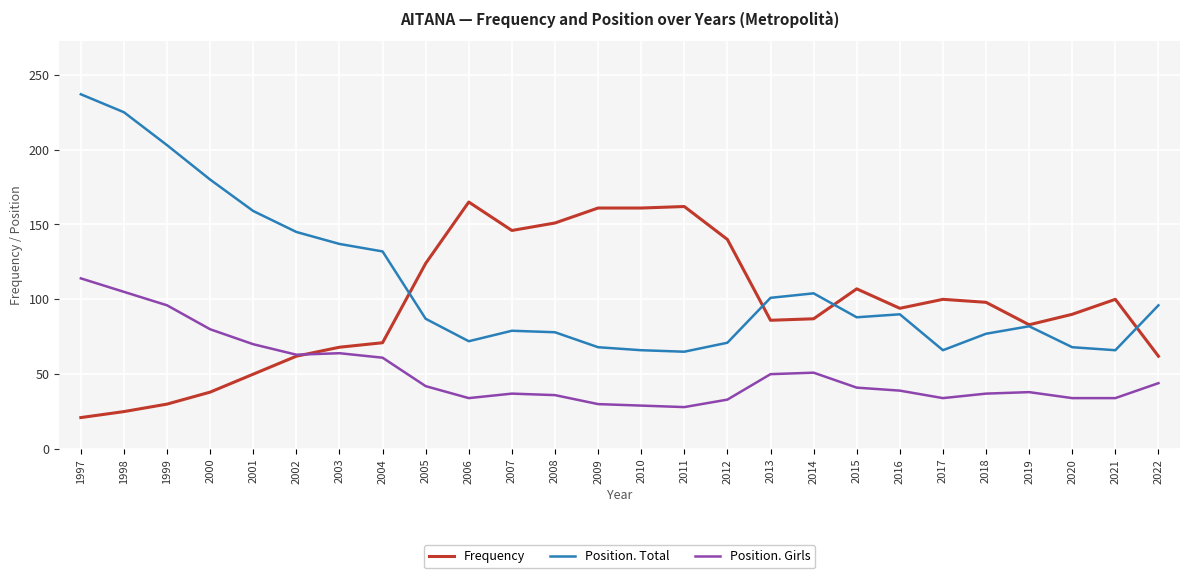

How many distinct data groups are displayed?

3